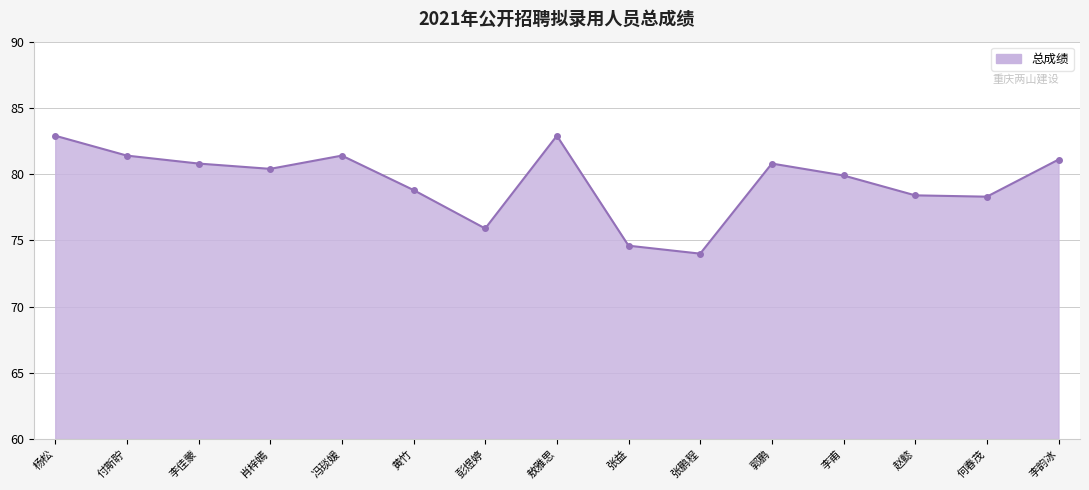

What is the sum of the values at 赵懿 and 冯琰媛?

159.8